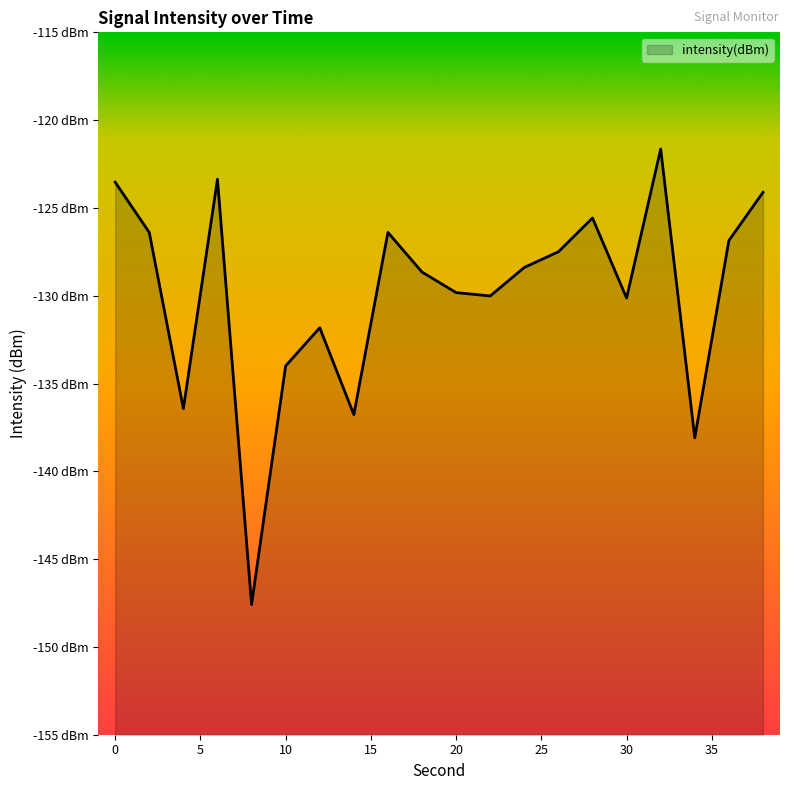

Is it true that the value at 0 is -123.5?

True